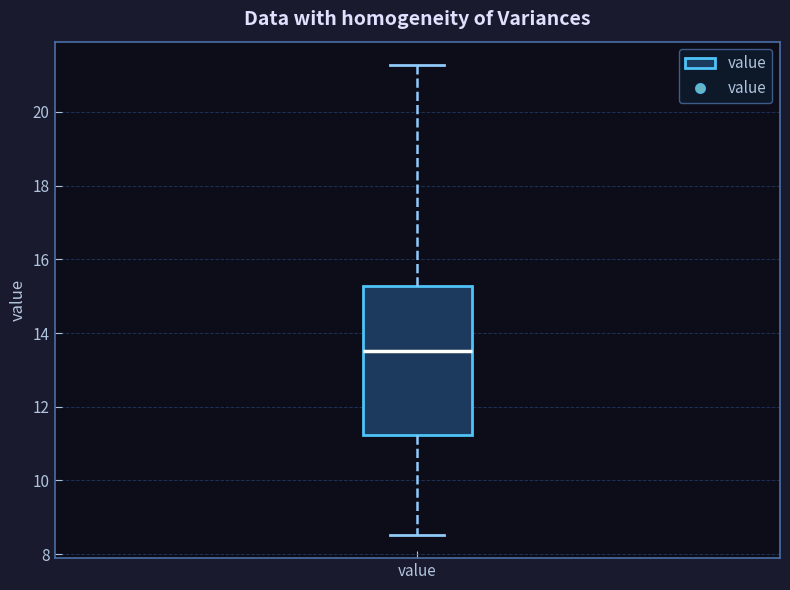

Transcribe this box plot: give where the median line is, the range the box spans, and where the two whiskers end, as read against the y-axis. The values are not printed on the chart, so give them approximately, as read against the axis.

median 13.6, box 11.2 to 15.2, whiskers 8.6 to 21.2